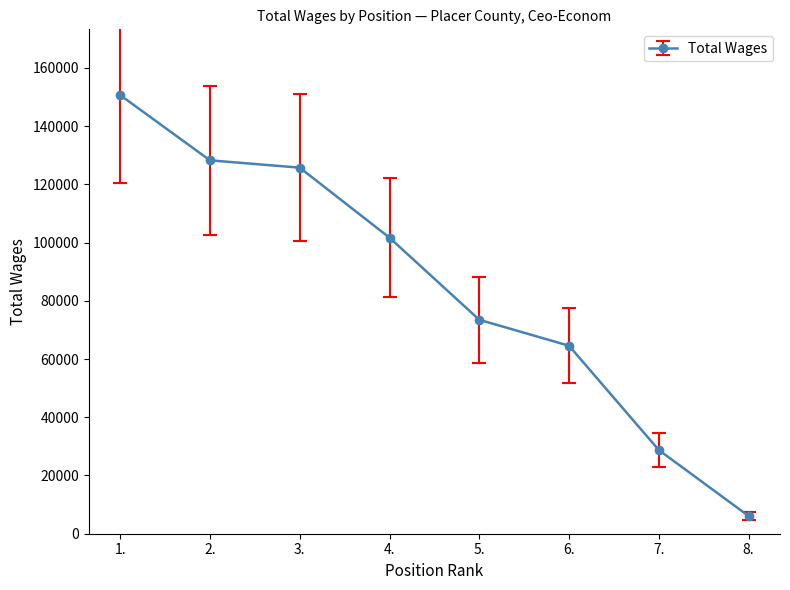

What value does the data have at 7.?

28737